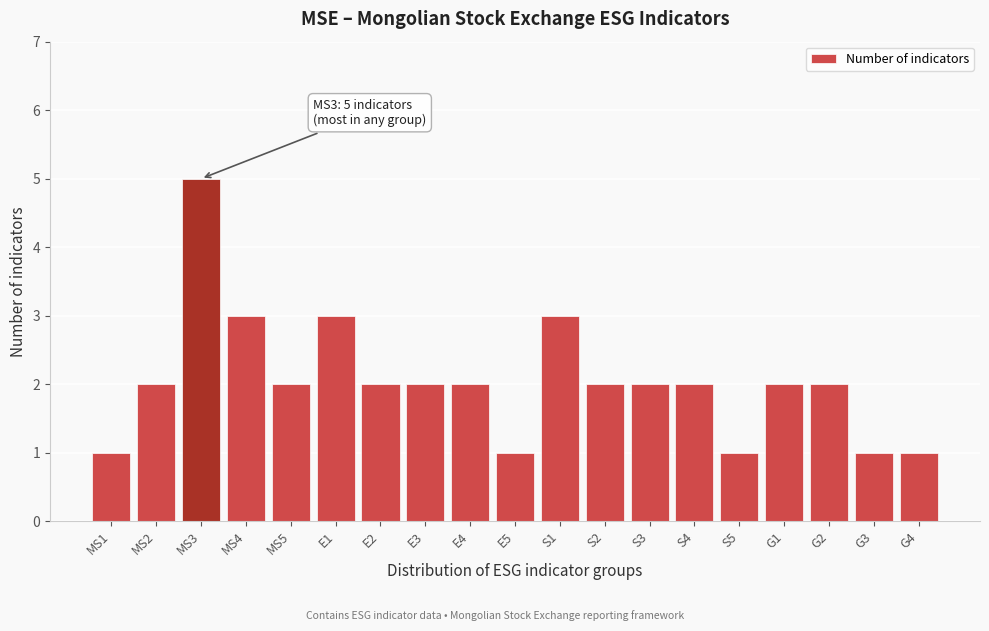

Reading left to right, list all the values displayed in this chart.

1	2	5	3	2	3	2	2	2	1	3	2	2	2	1	2	2	1	1